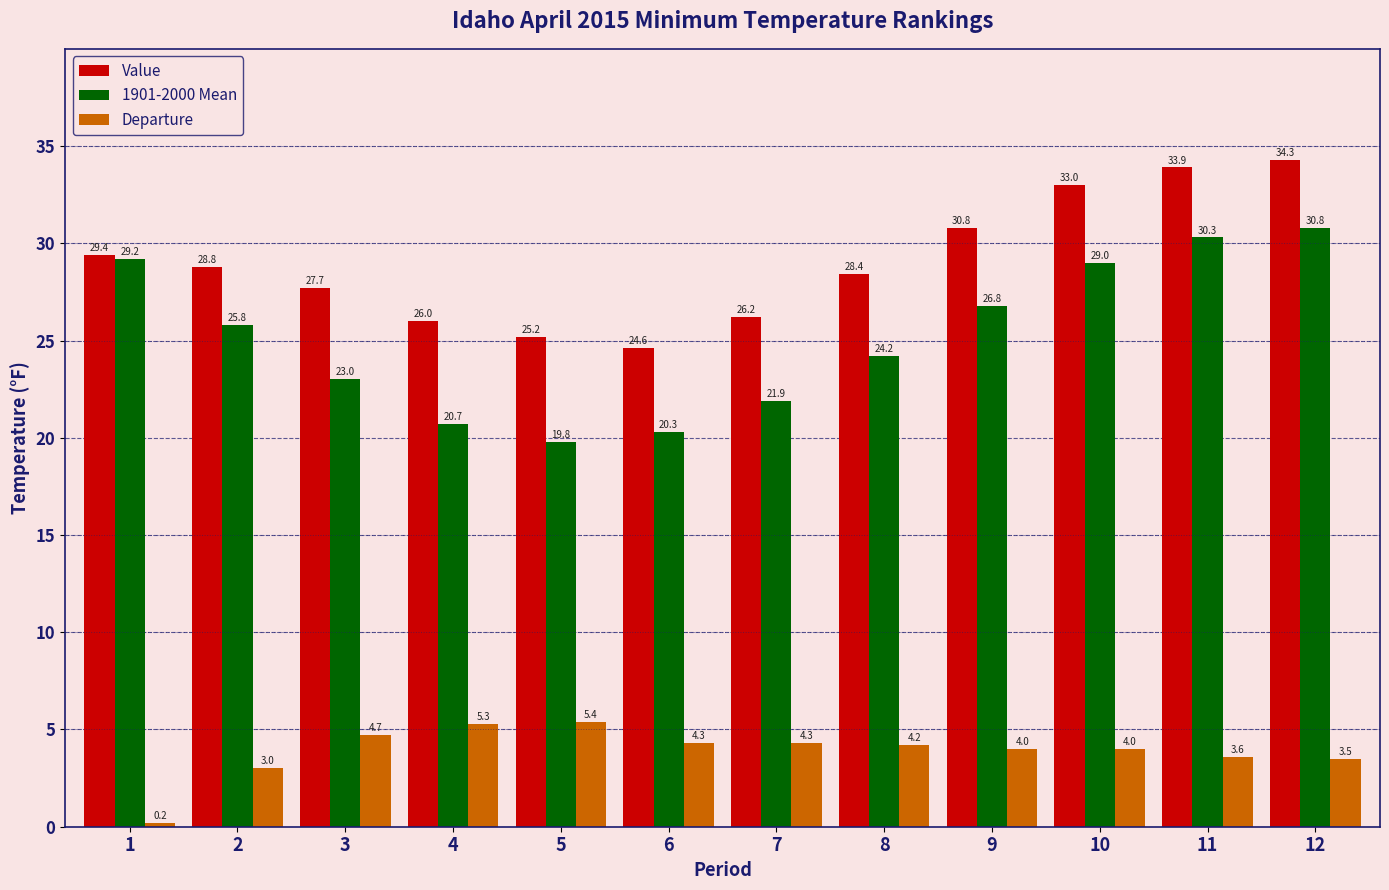

Rank the series at 2 from highest to lowest value.

Value, 1901-2000 Mean, Departure